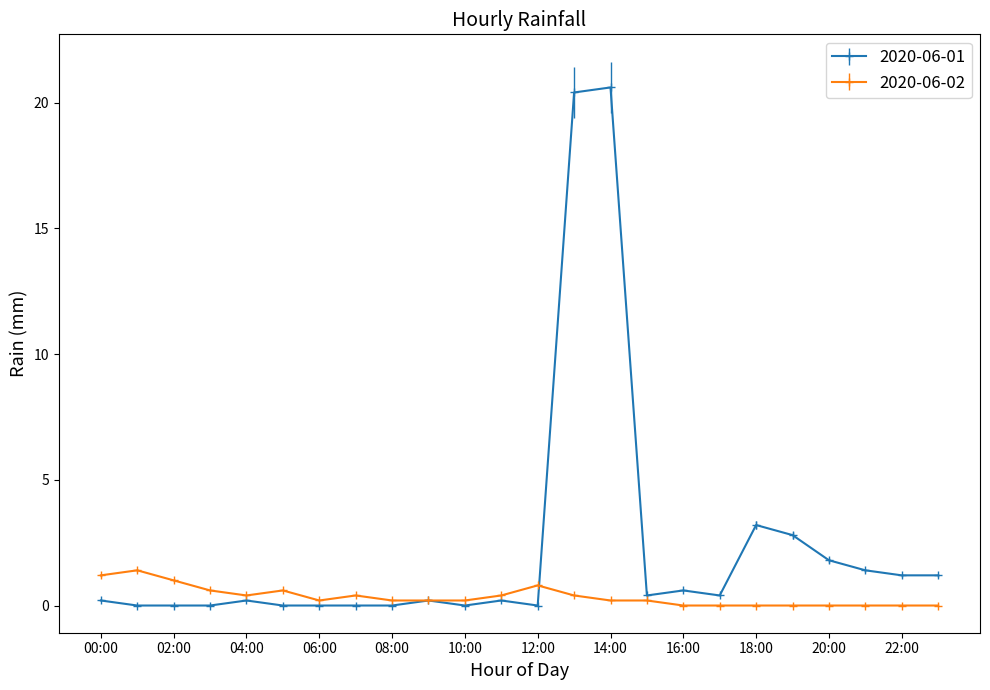

Rank the series by their maximum value, from lowest to highest.

2020-06-02, 2020-06-01